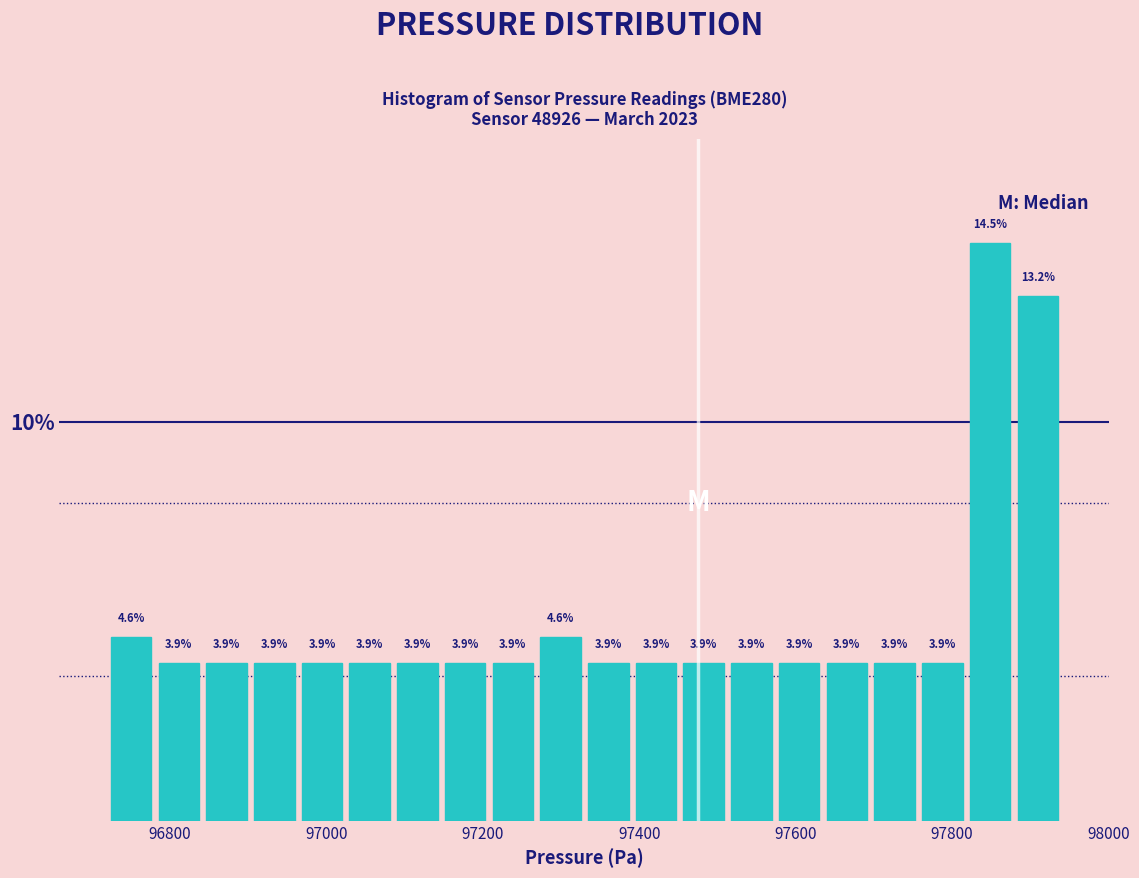

Around what value on the x-axis is the tallest bar? Give the approximate position of its centre, as read against the axis.

97840